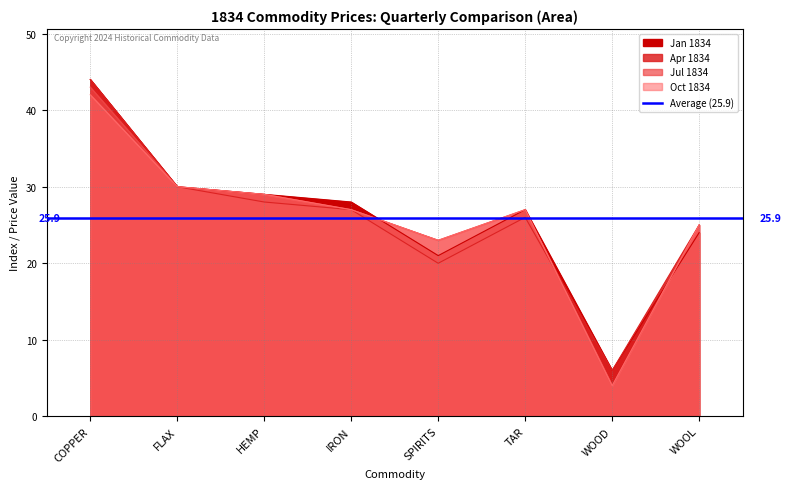

What is the value of the Apr 1834 point at the 3rd from the left?

28